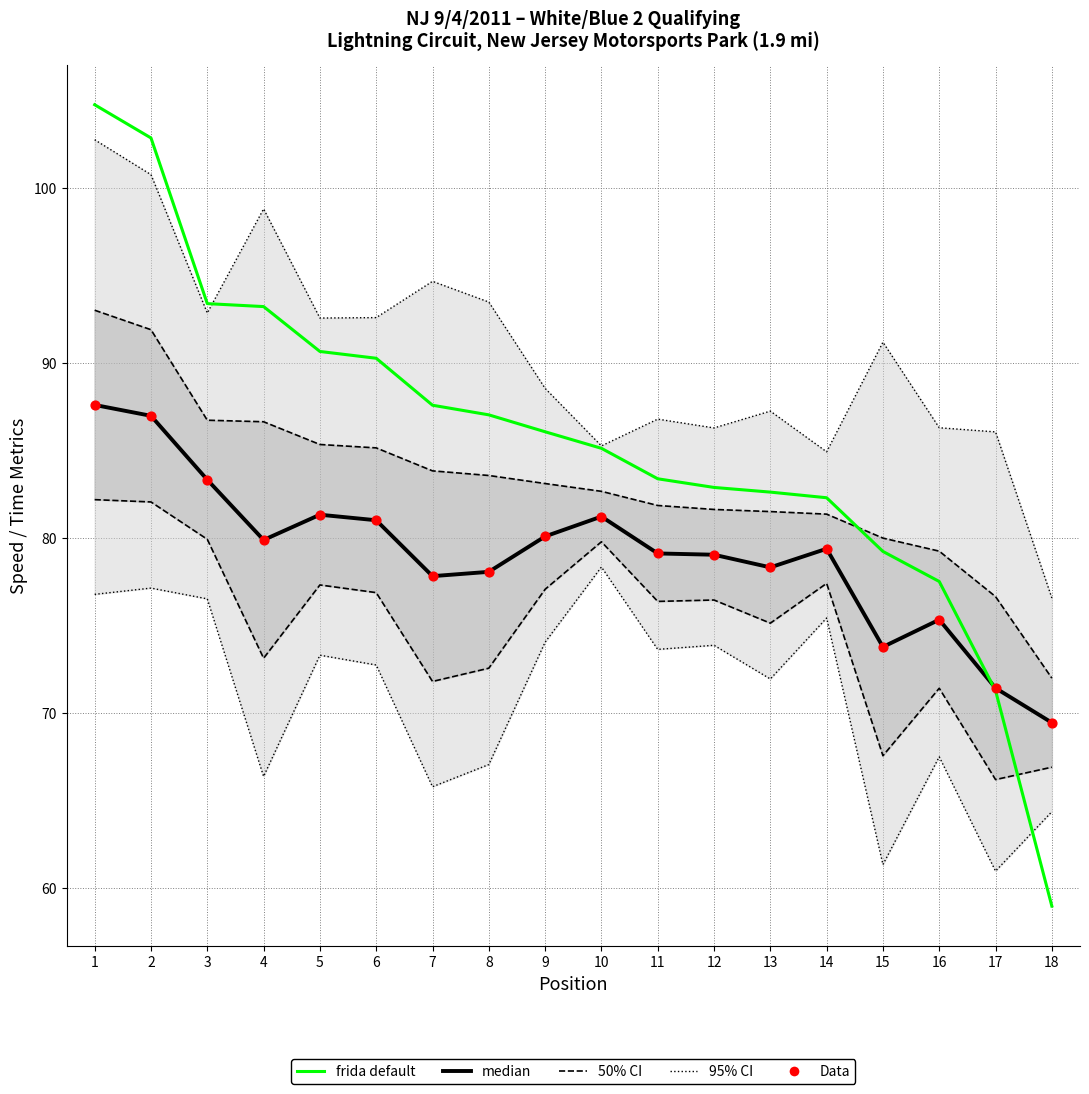

At how many categories does at least one series exceed 103?

1